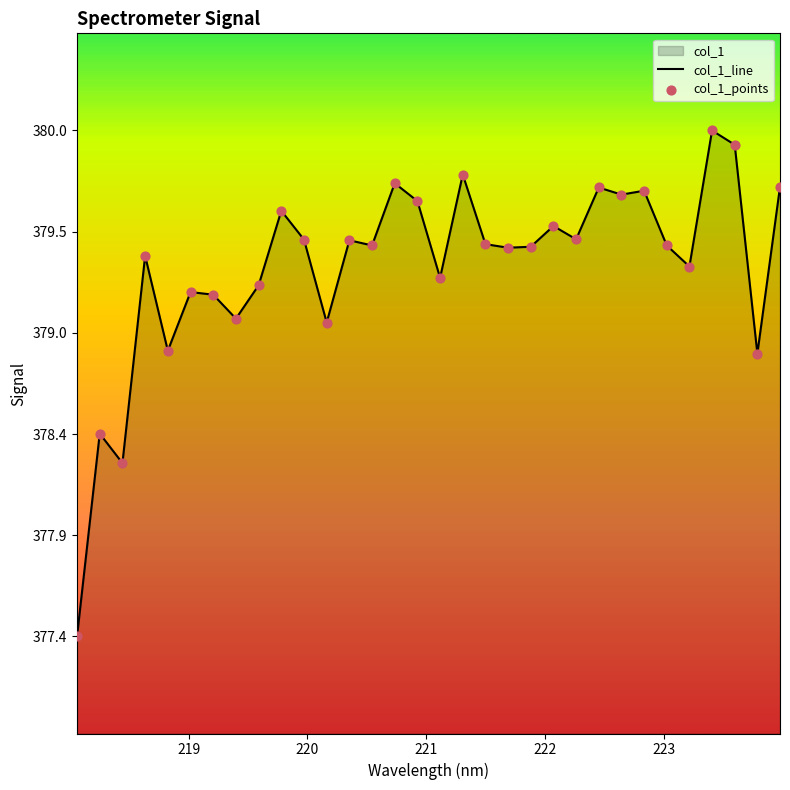

Is the value of col_1_points at 17 greater than the value of col_1_line at 24?

Yes